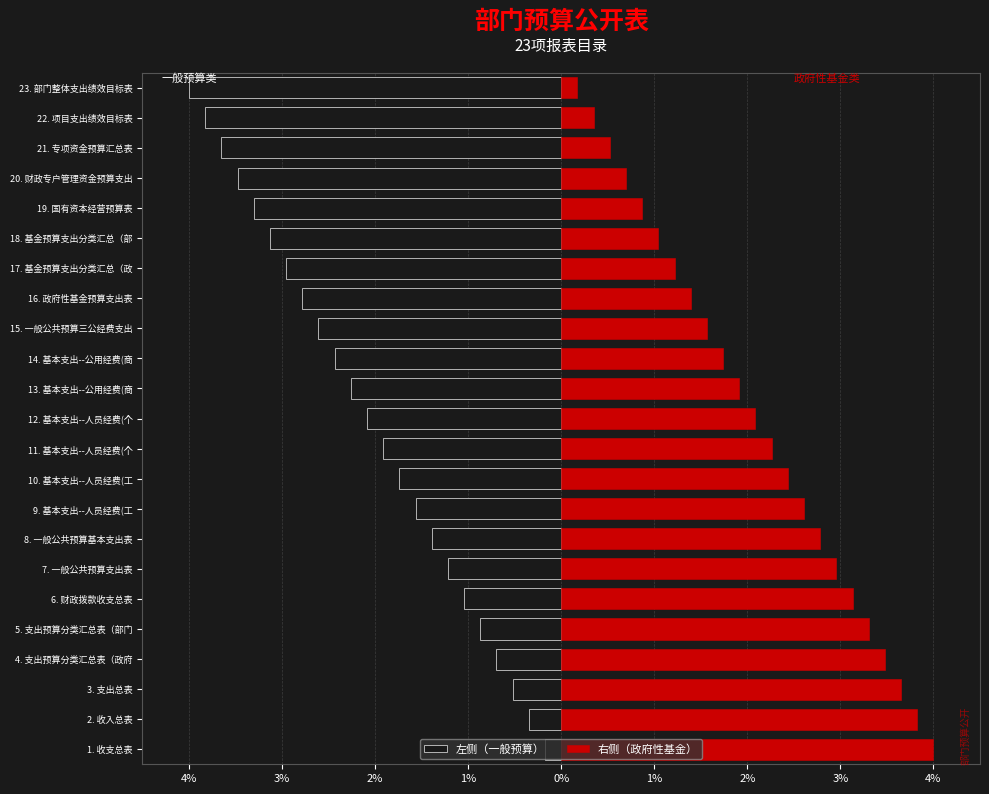

Is it true that 左侧（一般预算） equals -0.6 at 8. 一般公共预算基本支出表?

False